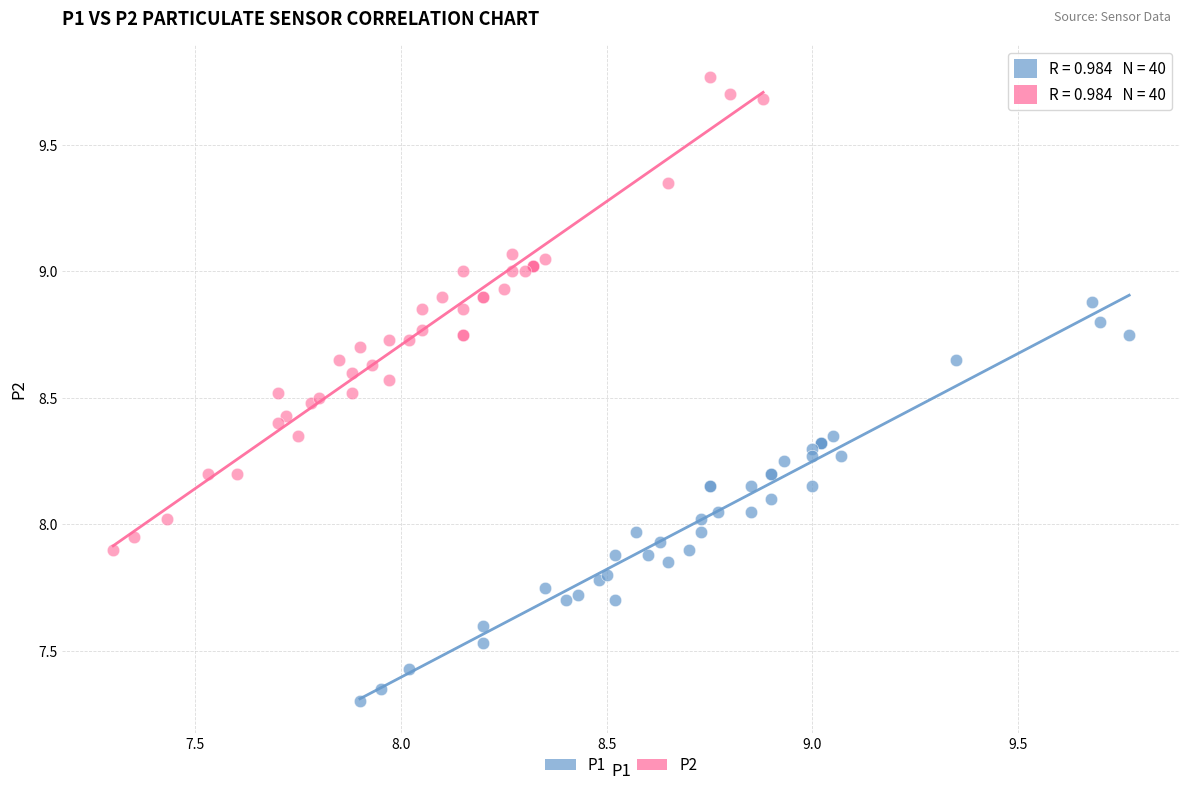

Which series has the largest Y range (max minus min)?

P2